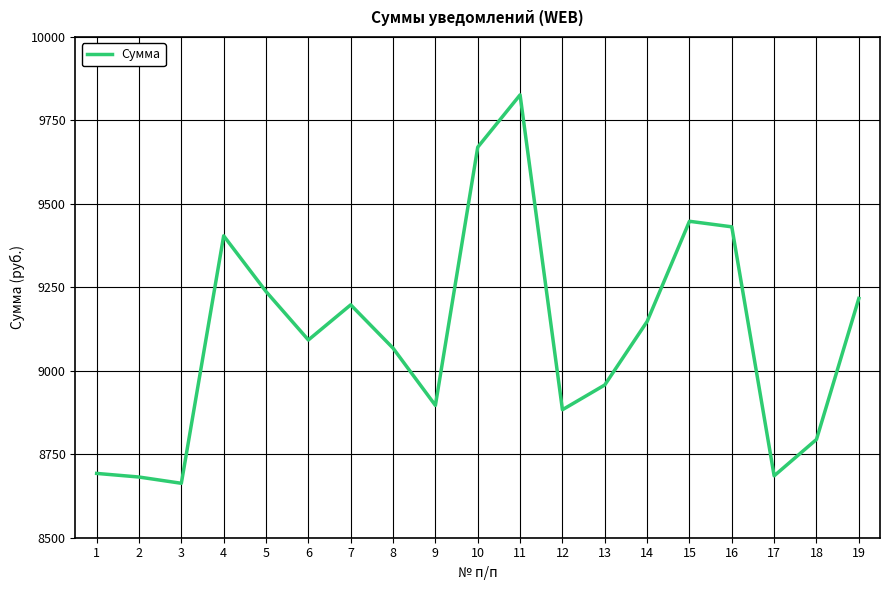

Read the value at 9.

8896.4